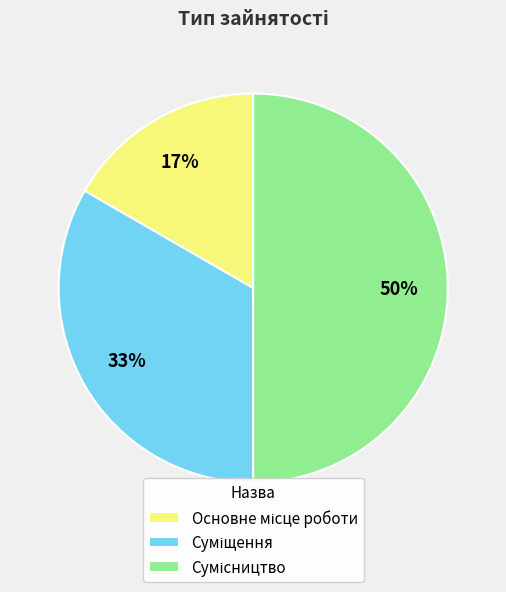

How many segments does this pie chart have?

3